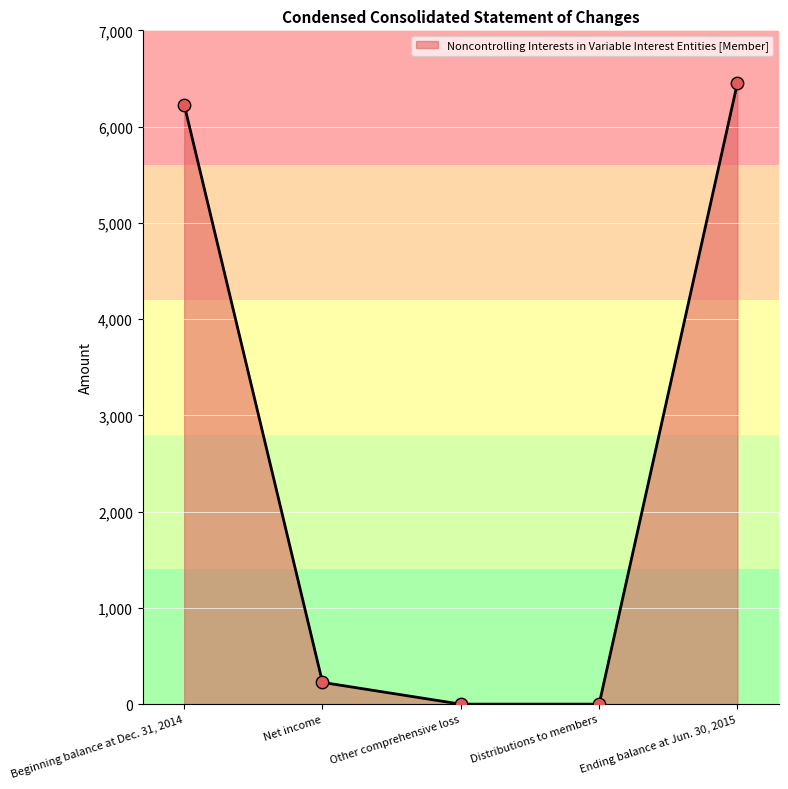

What is the change in value from Distributions to members to Ending balance at Jun. 30, 2015?

+6455